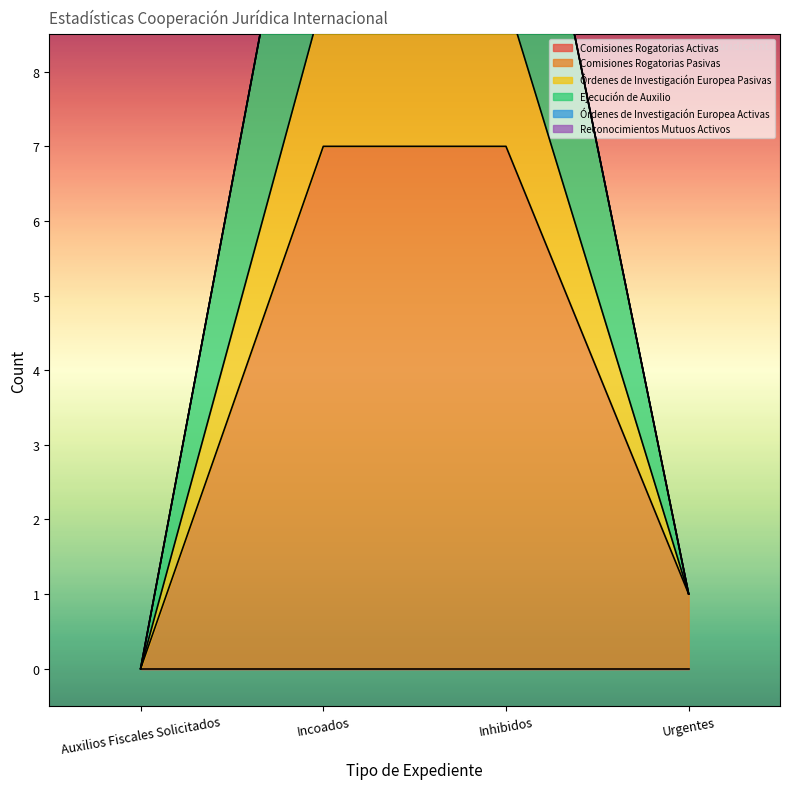

Where is Órdenes de Investigación Europea Pasivas nearest to the value 6?

Urgentes